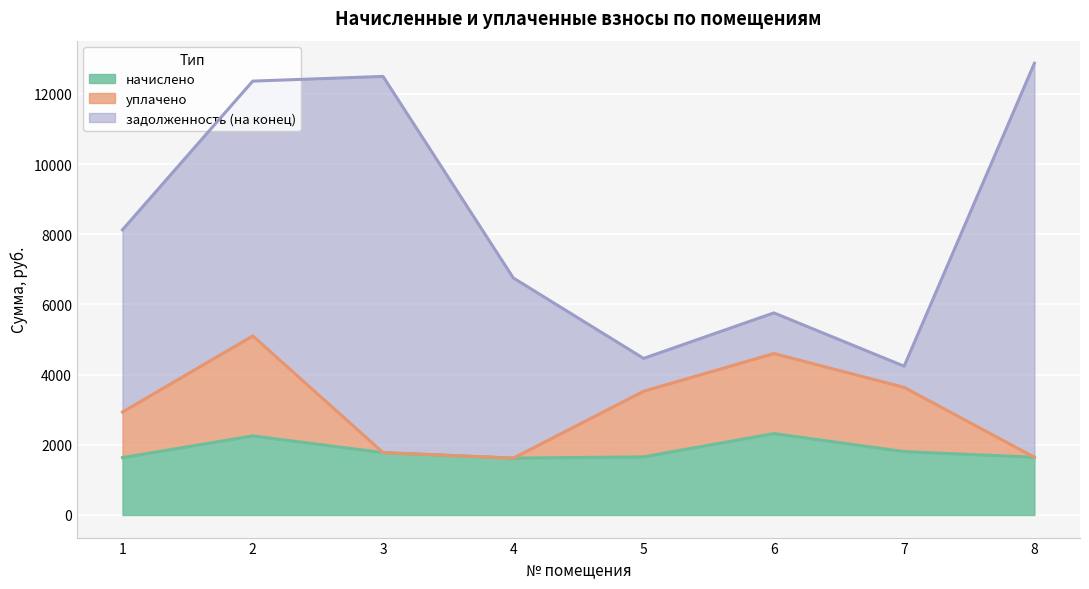

Is the value of начислено at 5 greater than the value of уплачено at 3?

No